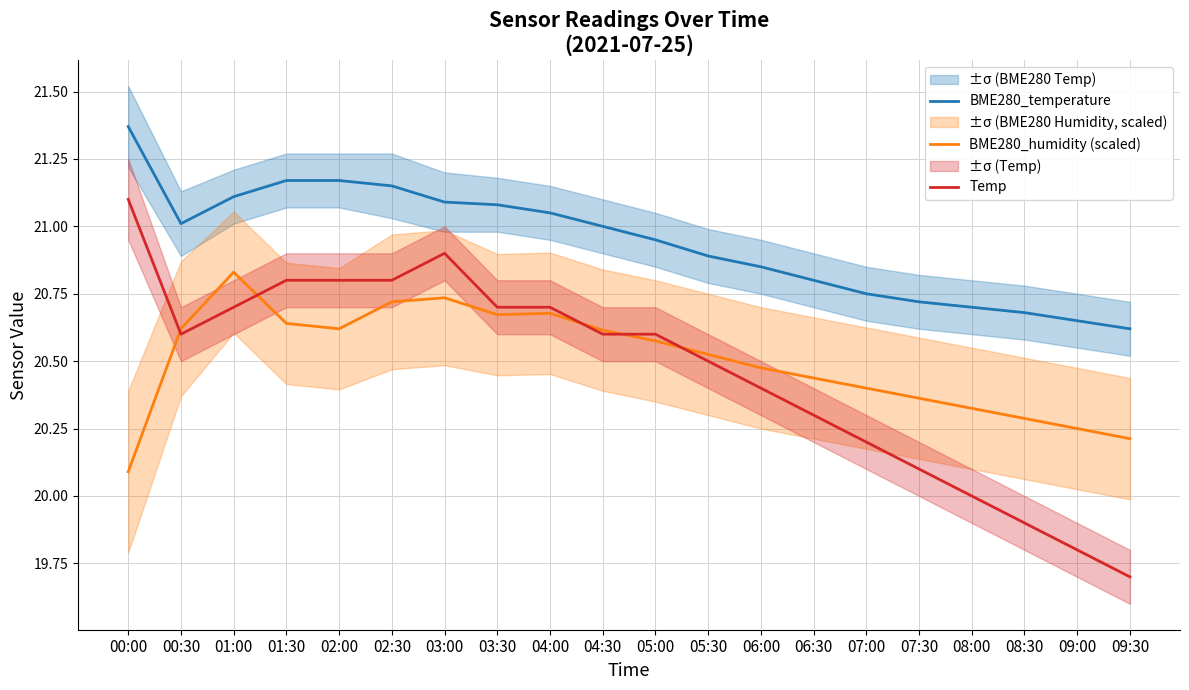

At which category is the sum across all series the highest?

03:00